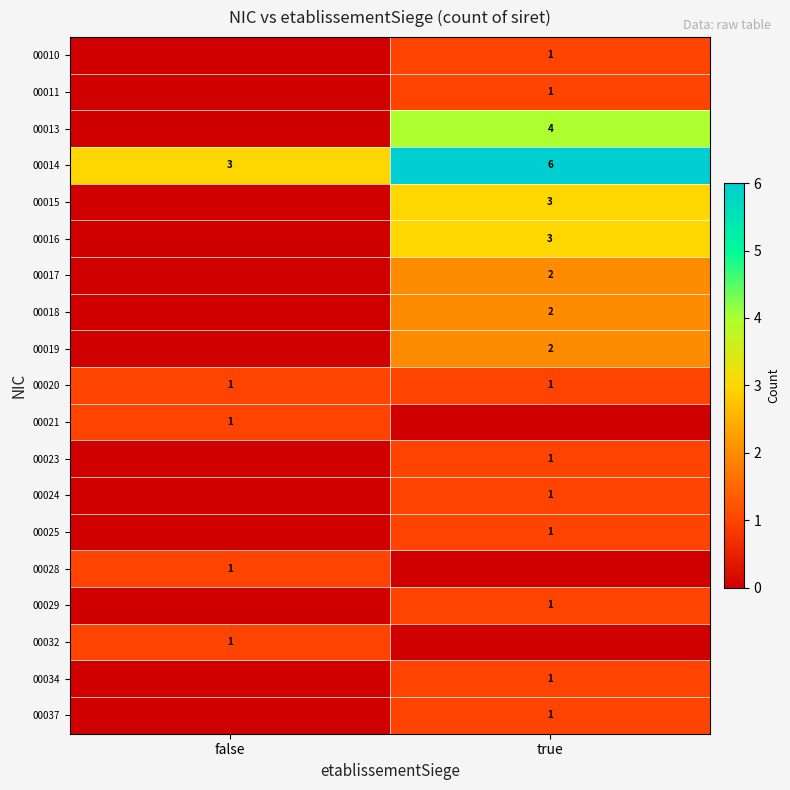

What is the total value across all series at false?

7